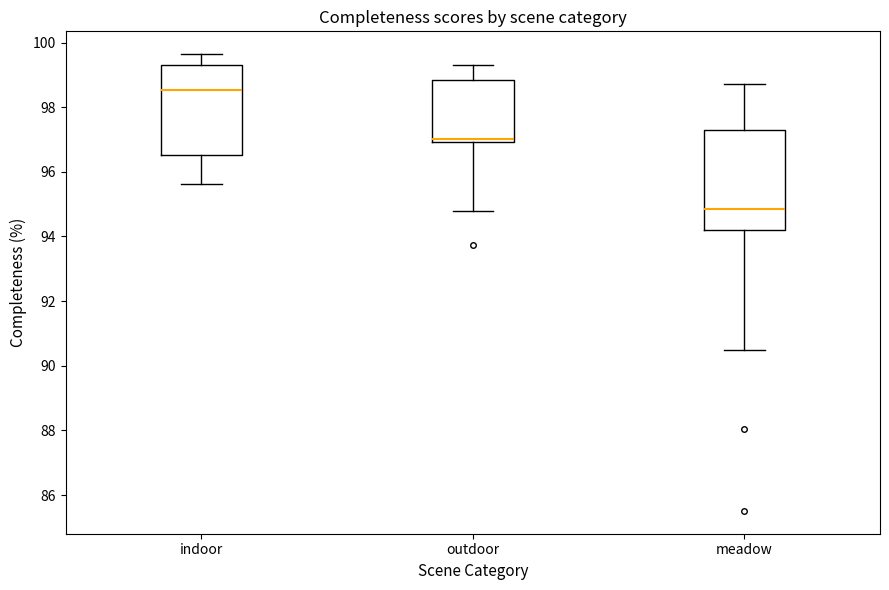

Where is the lower edge of the box for indoor on the y-axis? The values are not printed on the chart, so give them approximately, as read against the axis.

96.6